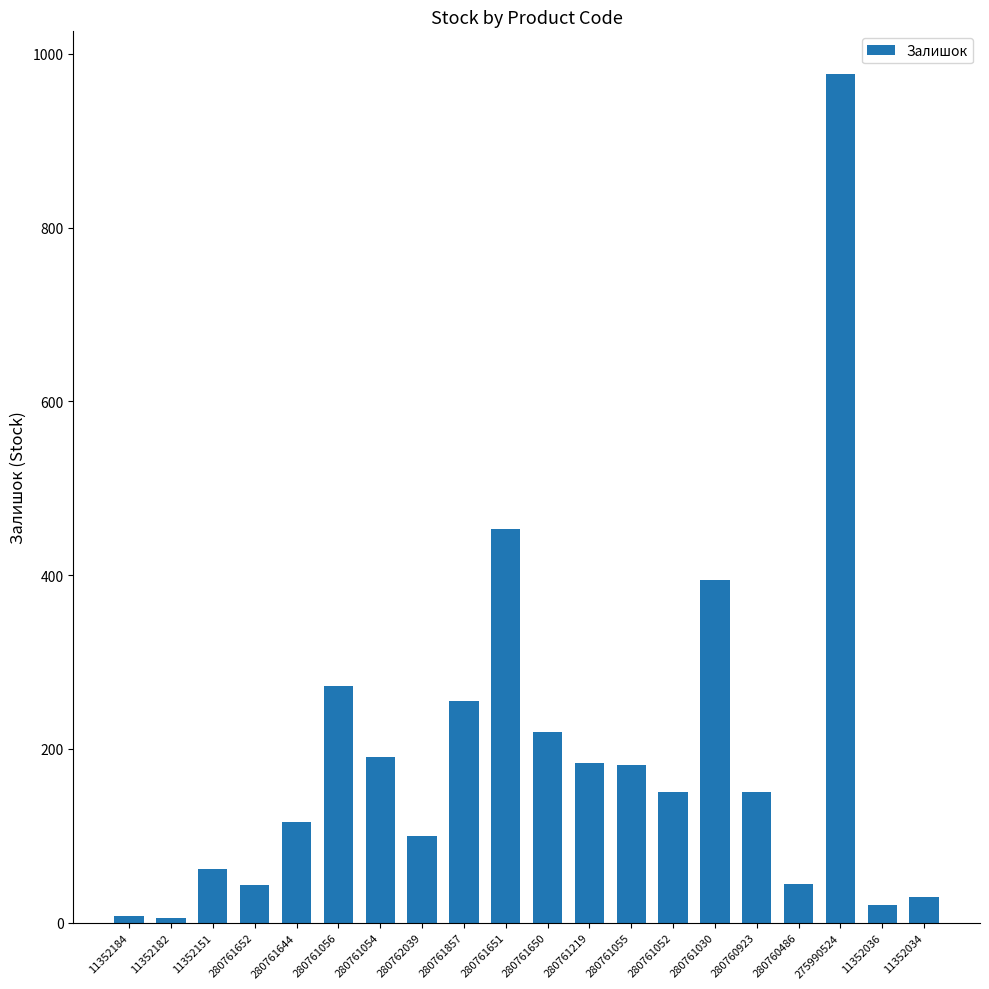

What is the greatest value displayed?

977